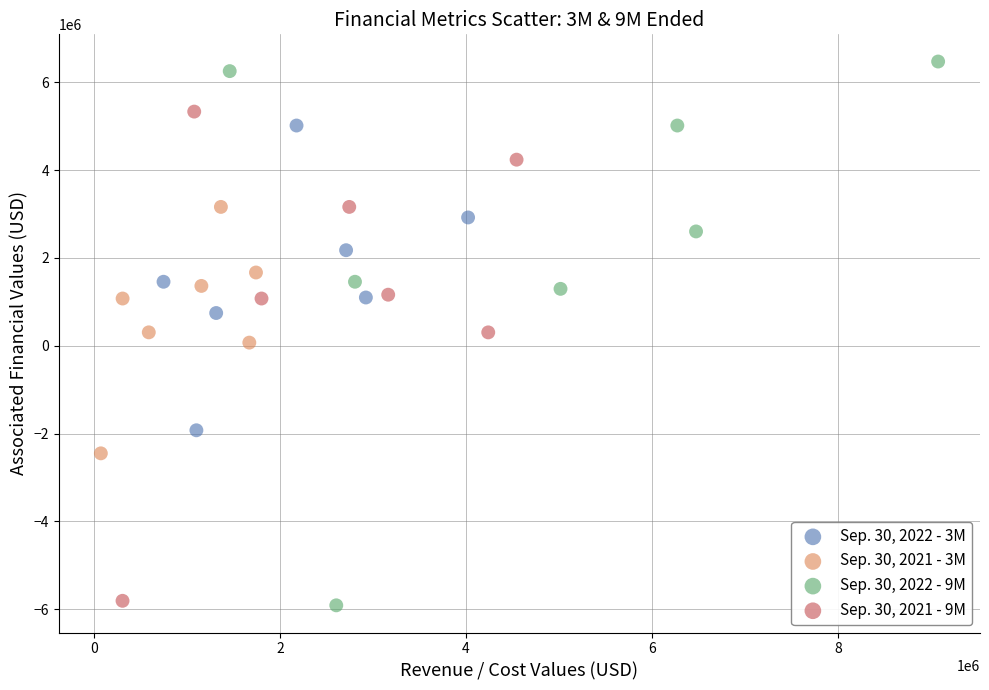

Which series has the widest spread of Y values?

Sep. 30, 2022 - 9M